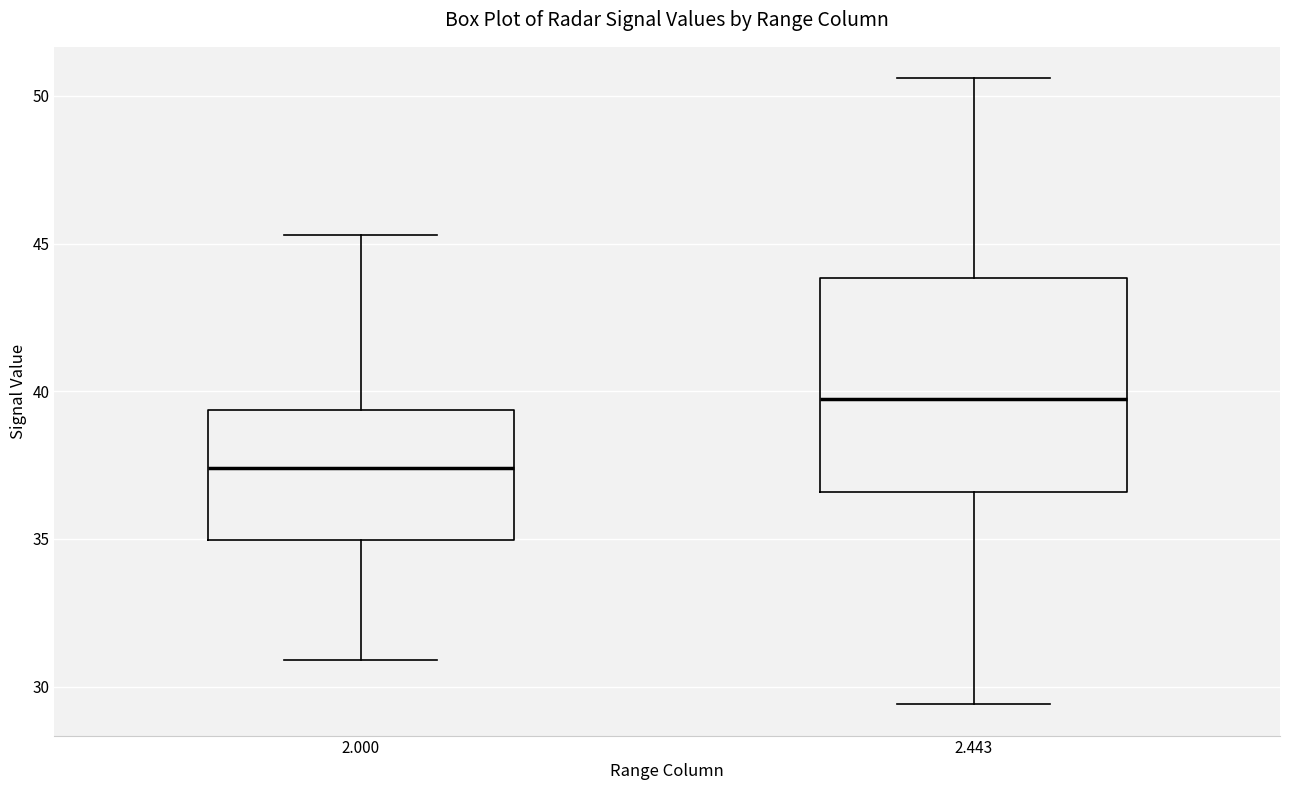

Reading left to right, transcribe this box plot: for each box, give where its median line is, the range the box spans, and where its two whiskers end, as read against the y-axis. The values are not printed on the chart, so give them approximately, as read against the axis.

2.000: median 37.5, box 35.0 to 39.5, whiskers 31.0 to 45.5
2.443: median 40.0, box 36.5 to 44.0, whiskers 29.5 to 50.5